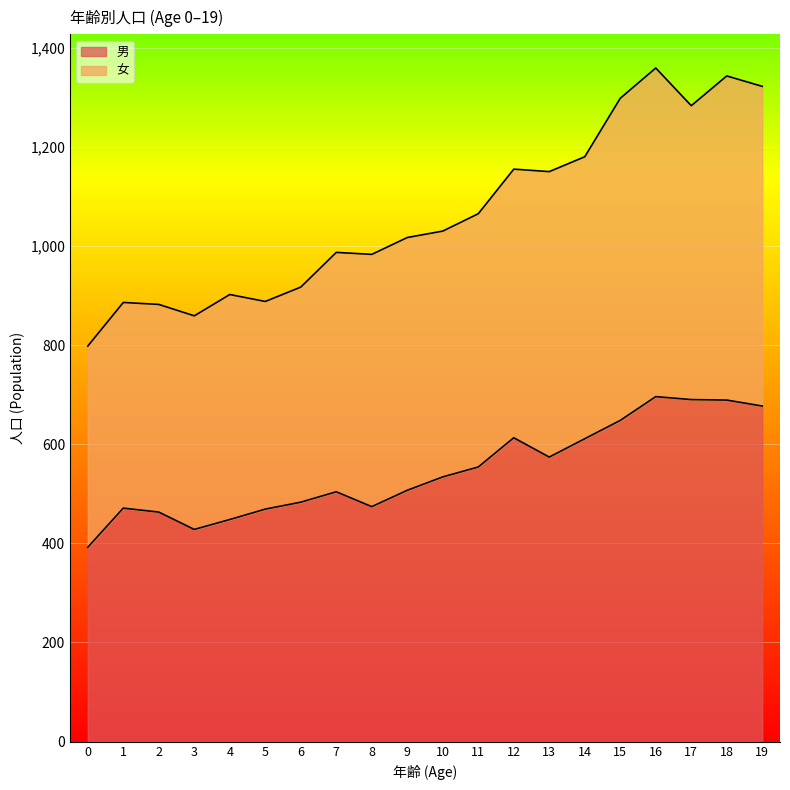

Reading left to right, extract all data points from this chart.

男: 392	471	463	428	448	469	483	504	474	507	534	554	613	574	611	648	696	690	689	677
女: 798	886	882	859	902	888	917	987	983	1017	1030	1065	1155	1150	1180	1298	1359	1283	1343	1322